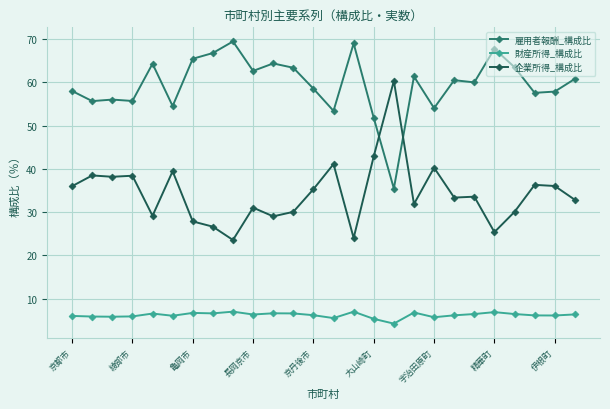

Rank the series by their average value, from highest to lowest.

雇用者報酬_構成比, 企業所得_構成比, 財産所得_構成比